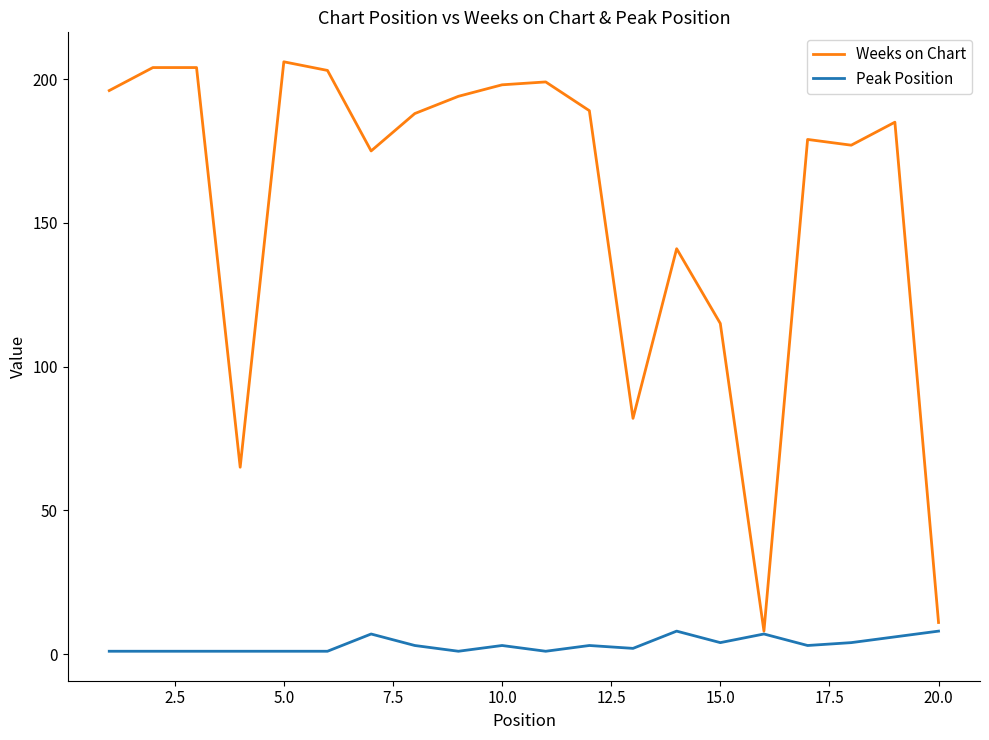

Which series has the largest total across all categories?

Weeks on Chart